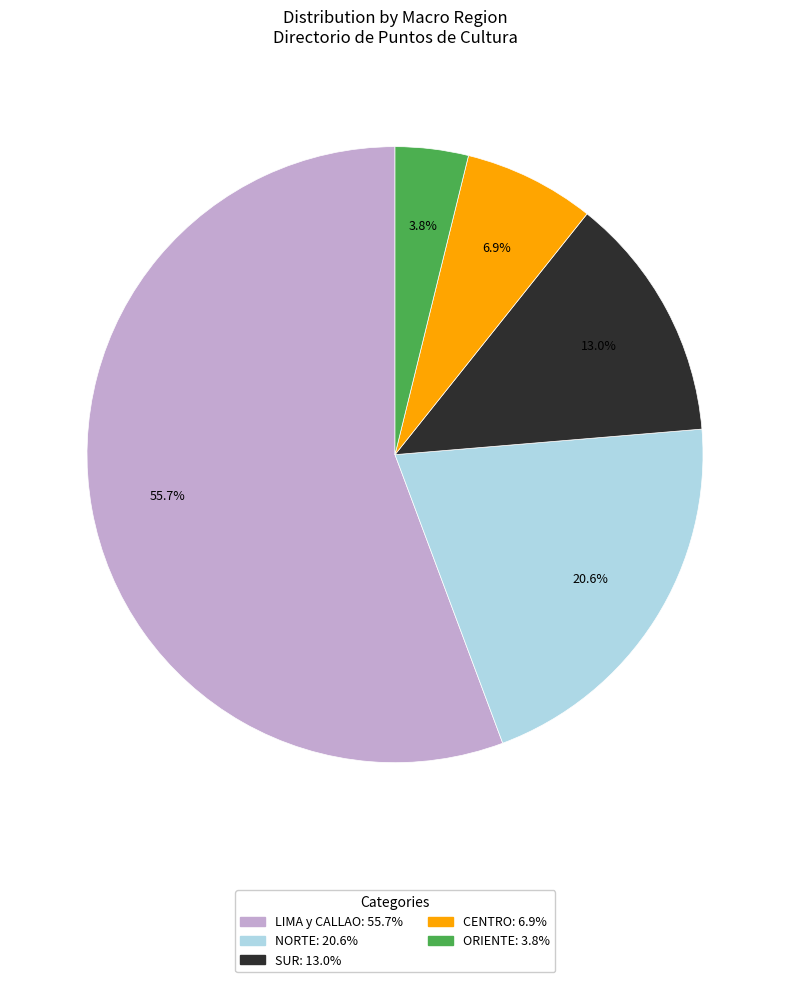

Does any single category account for the majority?

Yes